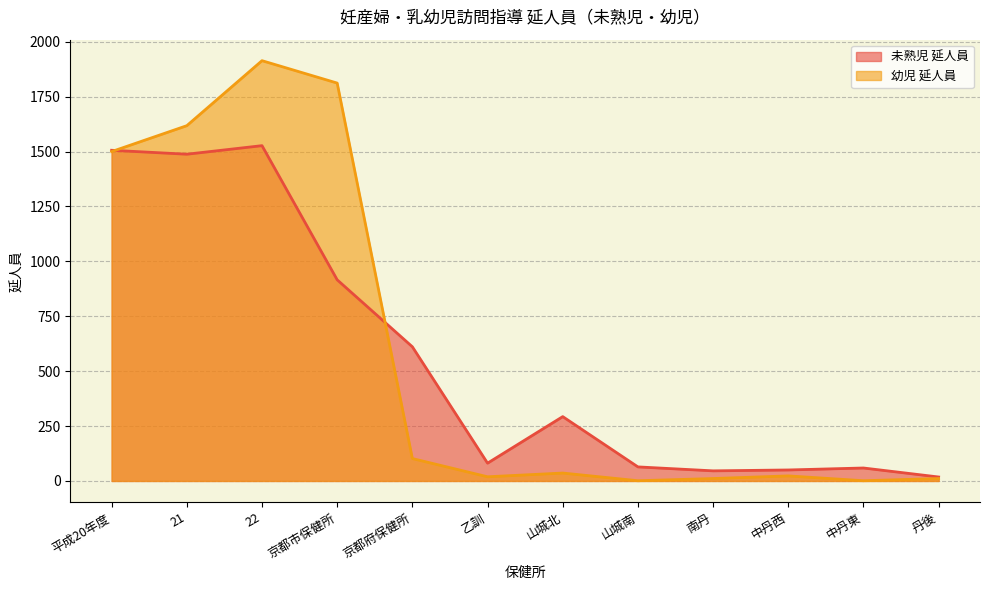

Between which two adjacent categories do 幼児 延人員 and 未熟児 延人員 first intersect?

平成20年度 and 21